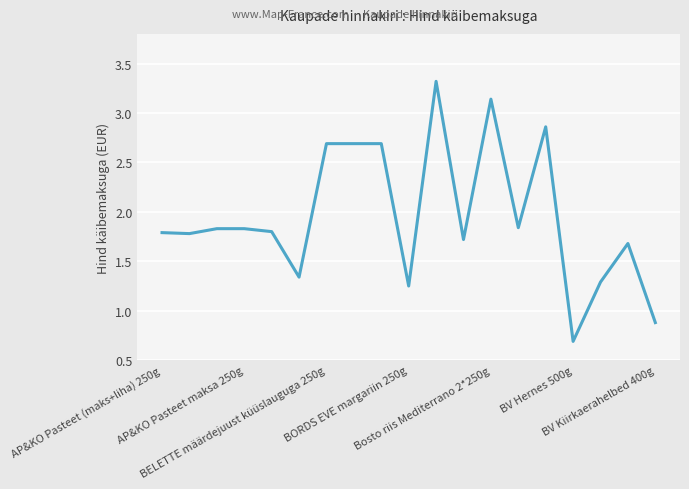

How many values exceed 1?

17